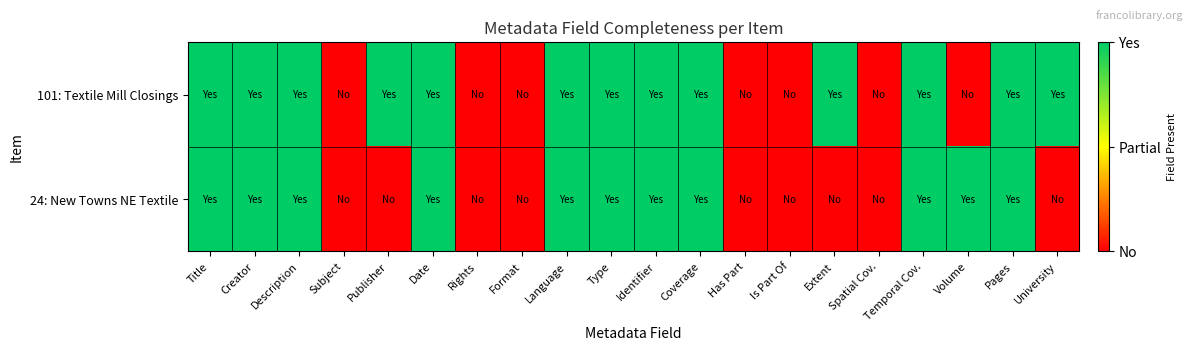

Reading left to right, transcribe all the data shown in this chart.

101: Textile Mill Closings: Title=1	Creator=1	Description=1	Subject=0	Publisher=1	Date=1	Rights=0	Format=0	Language=1	Type=1	Identifier=1	Coverage=1	Has Part=0	Is Part Of=0	Extent=1	Spatial Cov.=0	Temporal Cov.=1	Volume=0	Pages=1	University=1
24: New Towns NE Textile: Title=1	Creator=1	Description=1	Subject=0	Publisher=0	Date=1	Rights=0	Format=0	Language=1	Type=1	Identifier=1	Coverage=1	Has Part=0	Is Part Of=0	Extent=0	Spatial Cov.=0	Temporal Cov.=1	Volume=1	Pages=1	University=0